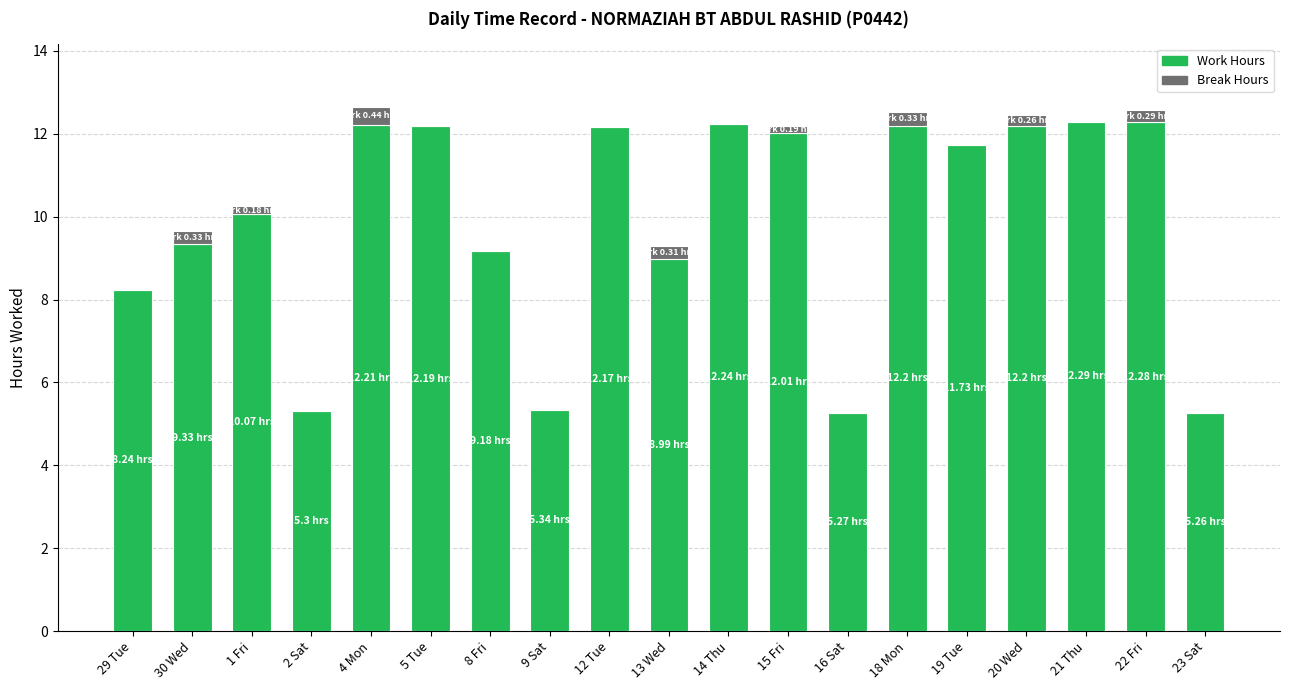

Does the chart contain stacked bars?

Yes